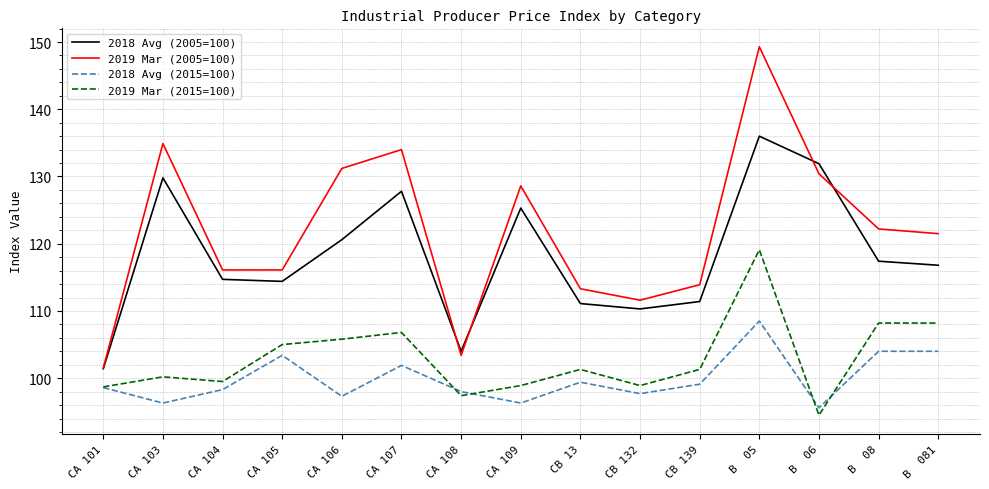

How many series are shown in this chart?

4